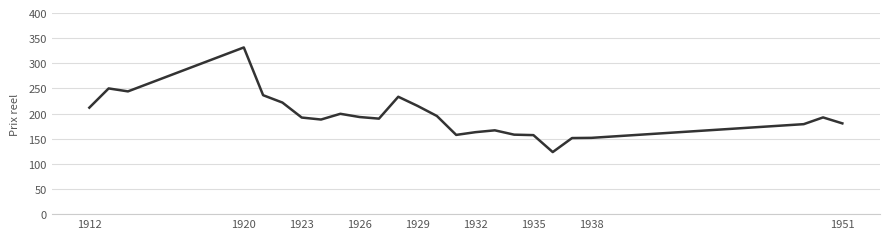

What is the difference between the maximum and minimum values?

208.1